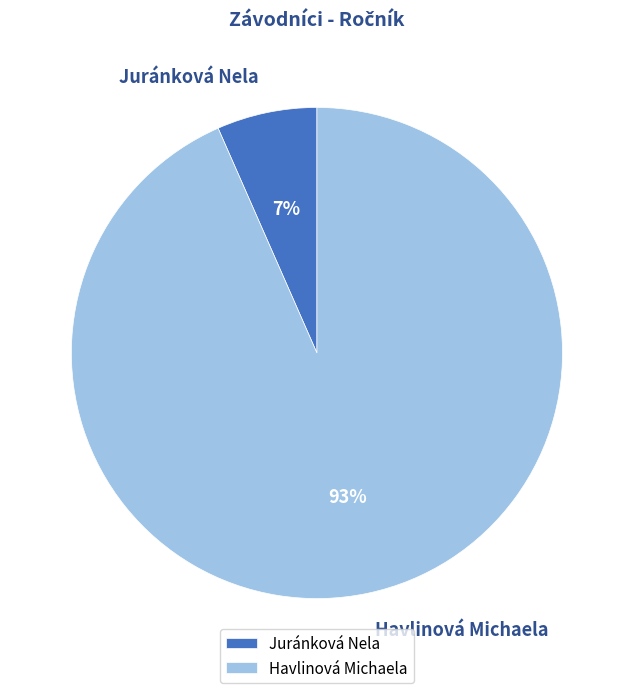

To the nearest percent, what is the combined percentage of Juránková Nela and Havlinová Michaela?

100%